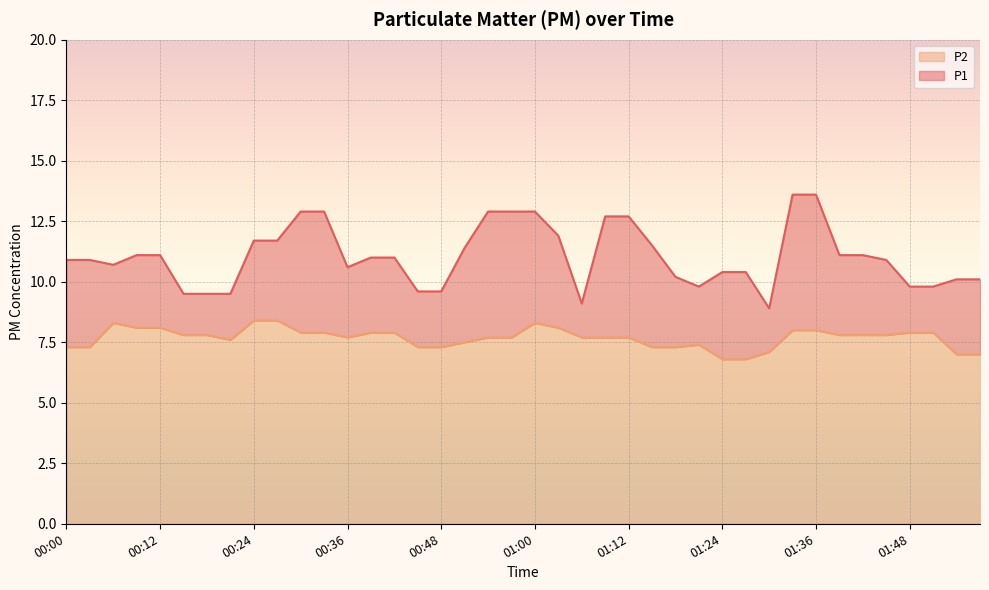

What position from the left is 01:39?

34